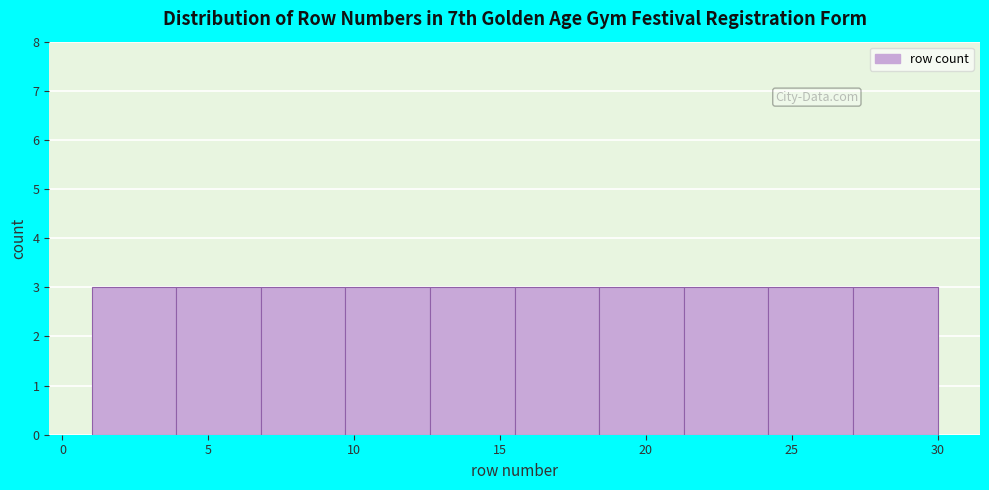

Reading left to right, list every bar in this chart as the range it spans on the x-axis followed by its height. Neither the bar edges nor the heights are printed on the chart, so give them approximately, as read against the axes.

1.0 to 3.9: 3
3.9 to 6.8: 3
6.8 to 9.7: 3
9.7 to 12.6: 3
12.6 to 15.5: 3
15.5 to 18.4: 3
18.4 to 21.3: 3
21.3 to 24.2: 3
24.2 to 27.1: 3
27.1 to 30.0: 3